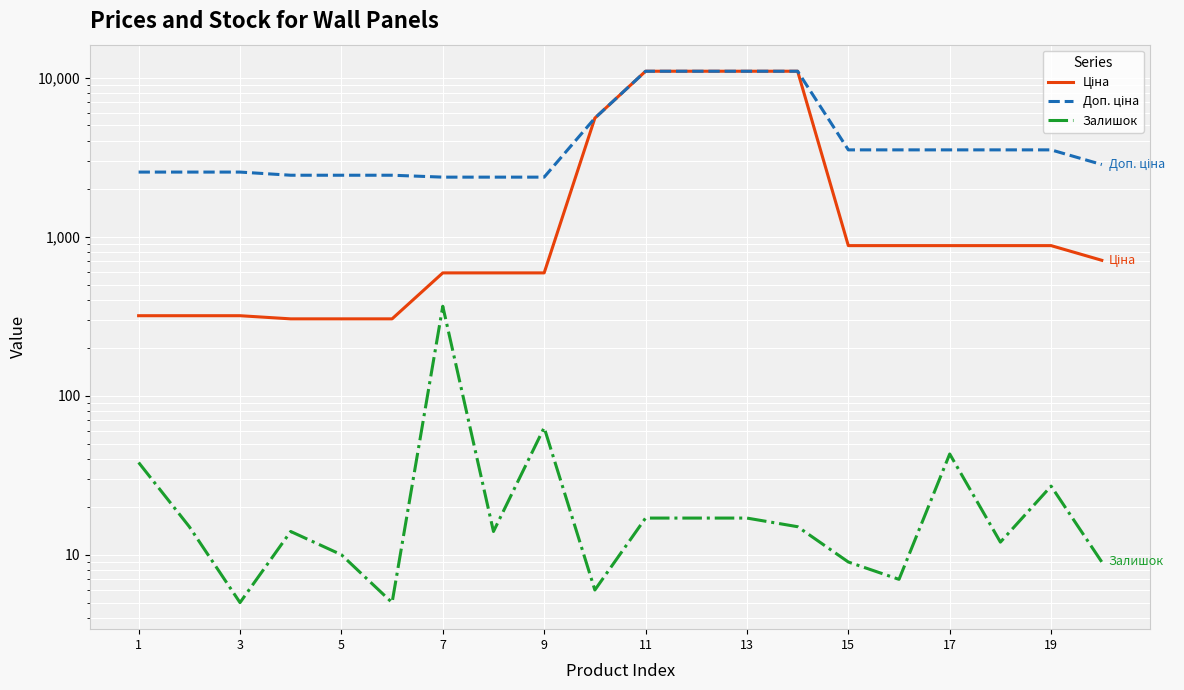

True or false: Залишок and Ціна intersect in this chart.

False